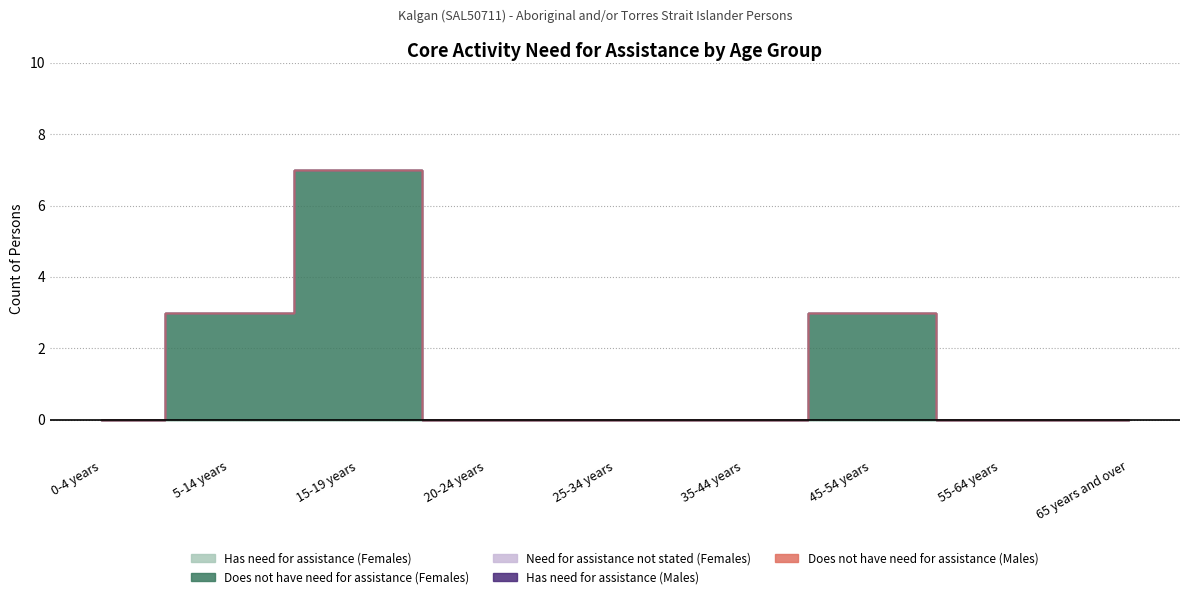

Which series changed the most between 45-54 years and 65 years and over?

Does not have need for assistance (Females)